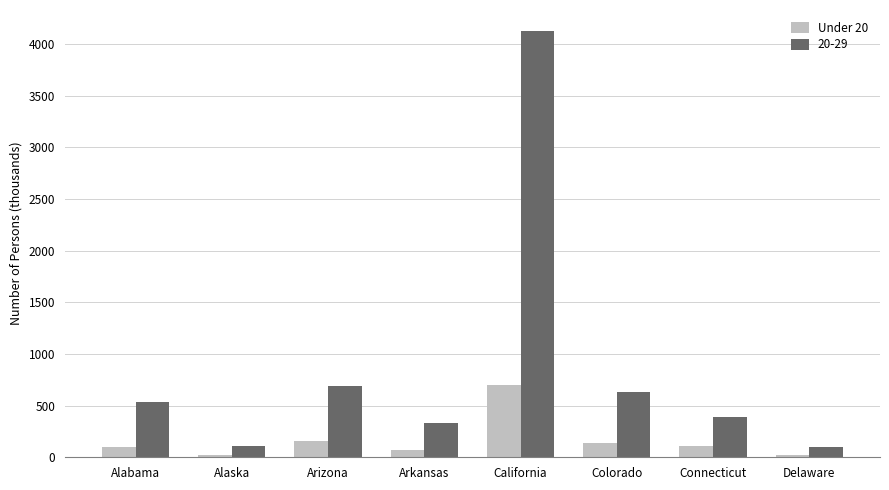

What is the average value of the 20-29 series?

863.9